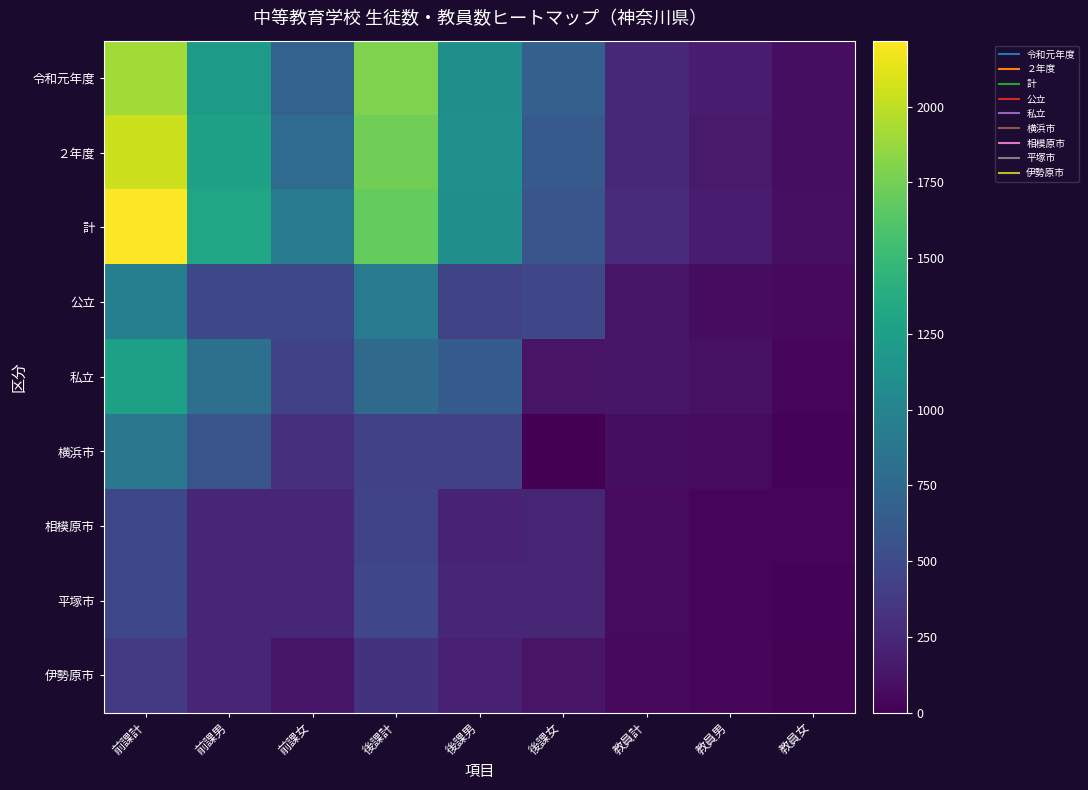

Reading left to right, extract all data points from this chart.

令和元年度: 前課計=1911	前課男=1212	前課女=699	後課計=1786	後課男=1108	後課女=678	教員計=253	教員男=169	教員女=84
２年度: 前課計=2045	前課男=1269	前課女=776	後課計=1740	後課男=1112	後課女=628	教員計=249	教員男=164	教員女=85
計: 前課計=2218	前課男=1300	前課女=918	後課計=1693	後課男=1104	後課女=589	教員計=263	教員男=173	教員女=90
公立: 前課計=959	前課男=480	前課女=479	後課計=925	後課男=457	後課女=468	教員計=125	教員男=73	教員女=52
私立: 前課計=1259	前課男=820	前課女=439	後課計=768	後課男=647	後課女=121	教員計=138	教員男=100	教員女=38
横浜市: 前課計=880	前課男=578	前課女=302	後課計=441	後課男=441	後課女=0	教員計=86	教員男=61	教員女=25
相模原市: 前課計=479	前課男=240	前課女=239	後課計=455	後課男=222	後課女=233	教員計=62	教員男=33	教員女=29
平塚市: 前課計=480	前課男=240	前課女=240	後課計=470	後課男=235	後課女=235	教員計=63	教員男=40	教員女=23
伊勢原市: 前課計=379	前課男=242	前課女=137	後課計=327	後課男=206	後課女=121	教員計=52	教員男=39	教員女=13